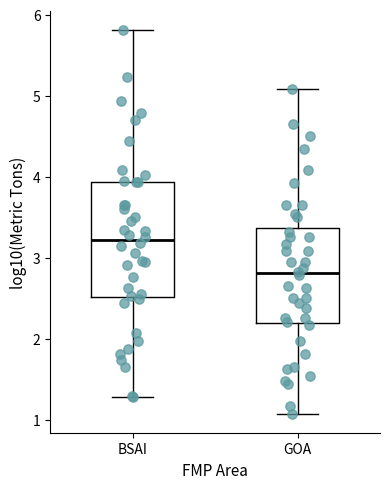

Reading left to right, read every box against the y-axis: the position of its median line, the range the box covers, and the ends of its whiskers. The values are not printed on the chart, so give them approximately, as read against the axis.

BSAI: median 3.2, box 2.5 to 3.9, whiskers 1.3 to 5.8
GOA: median 2.8, box 2.2 to 3.4, whiskers 1.1 to 5.1